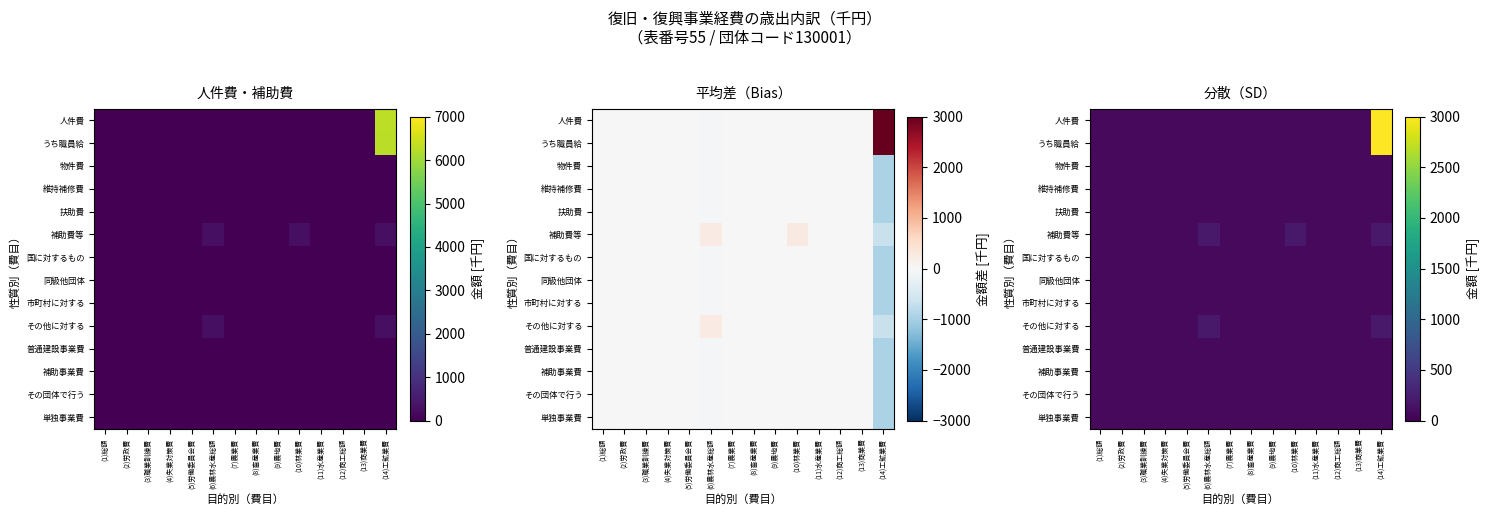

Count the number of categories in the chart.

14